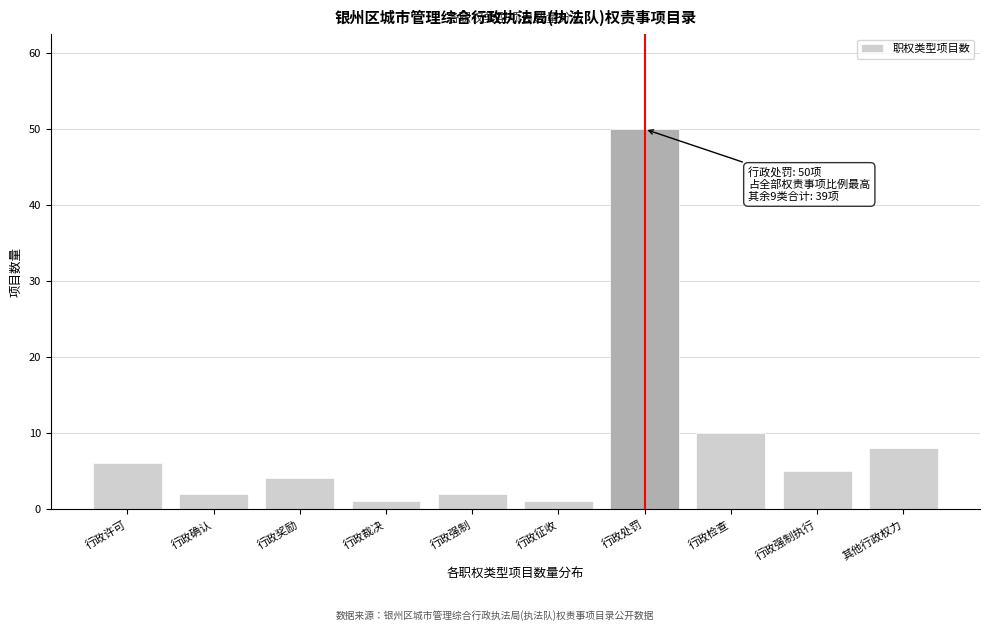

Reading left to right, extract all data points from this chart.

行政许可=6	行政确认=2	行政奖励=4	行政裁决=1	行政强制=2	行政征收=1	行政处罚=50	行政检查=10	行政强制执行=5	其他行政权力=8